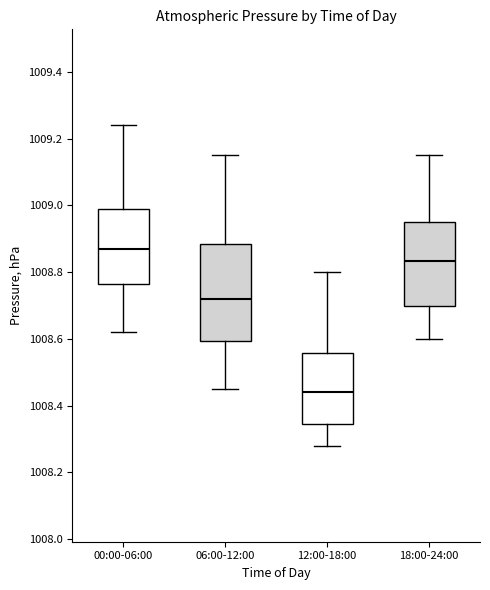

Where does the upper whisker of the box for 00:00-06:00 end on the y-axis? The values are not printed on the chart, so give them approximately, as read against the axis.

1009.24